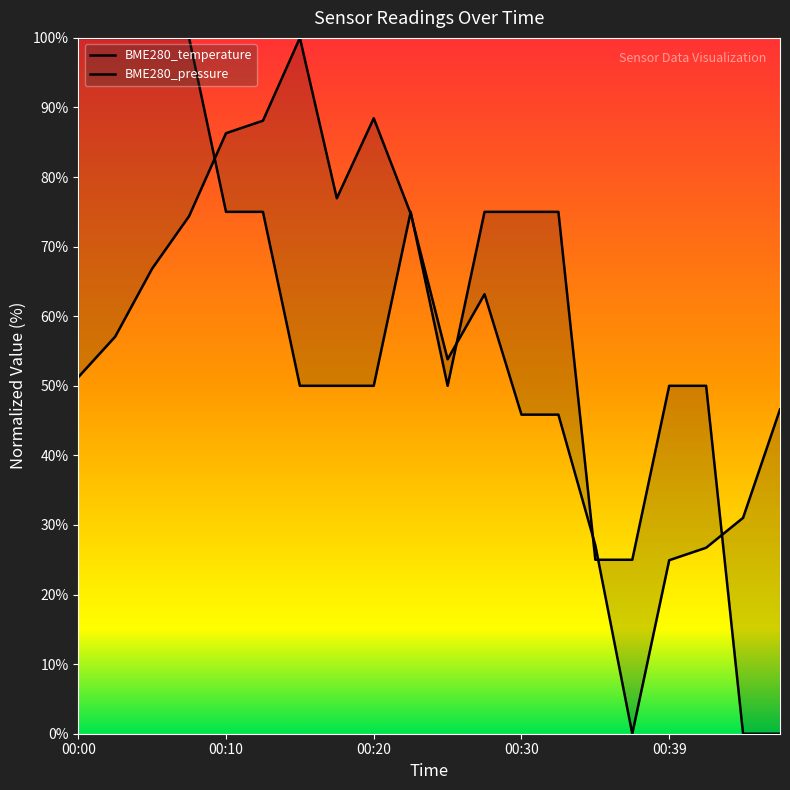

True or false: BME280_pressure and BME280_temperature intersect in this chart.

True